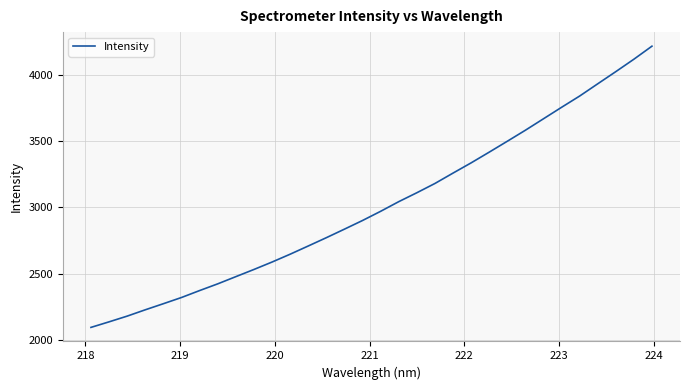

What is the difference between the second highest and second lowest values?

1976.3